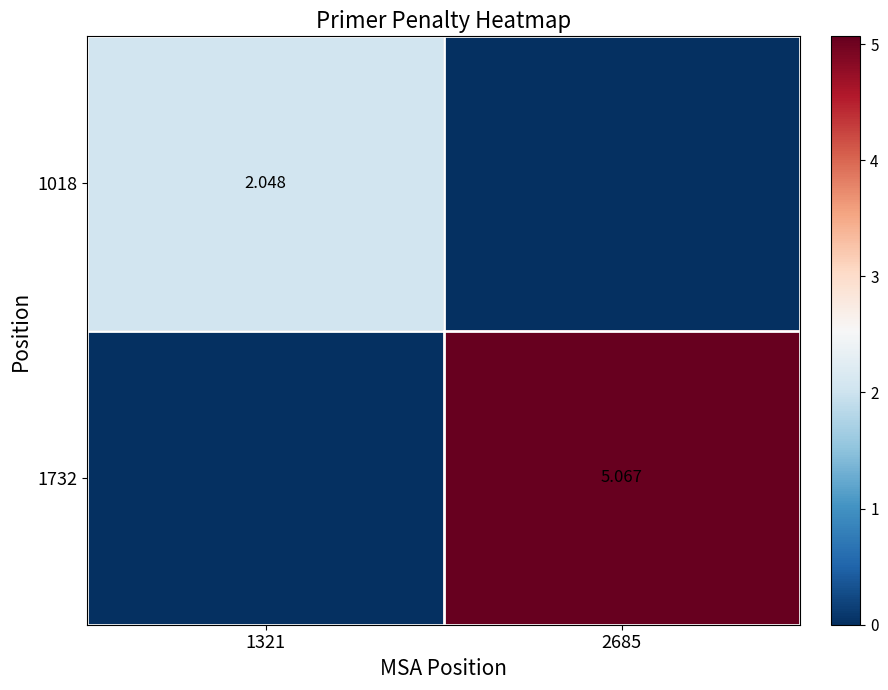

What is the spread (max minus min) of values at 1321?

2.0